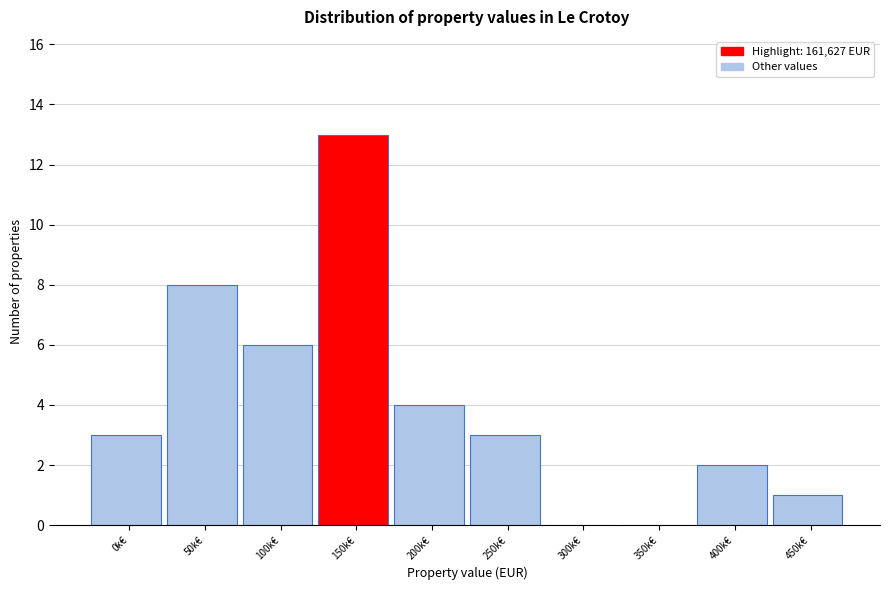

Reading left to right, transcribe all the data shown in this chart.

0k€=3	50k€=8	100k€=6	150k€=13	200k€=4	250k€=3	300k€=0	350k€=0	400k€=2	450k€=1